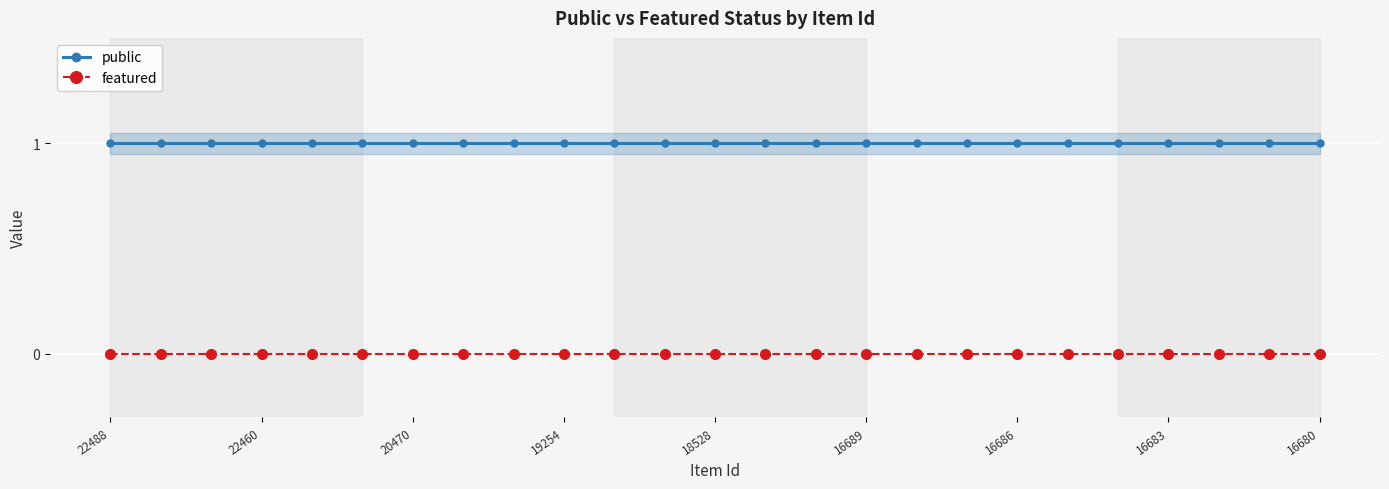

Is the value of featured at 20470 greater than the value of public at 20470?

No